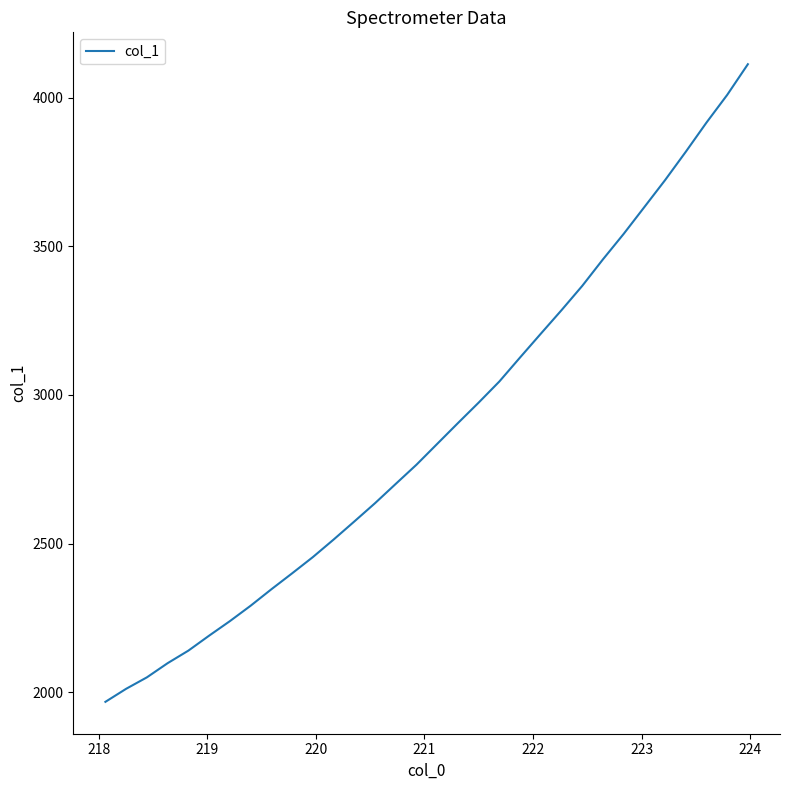

What is the greatest value displayed?

4112.7